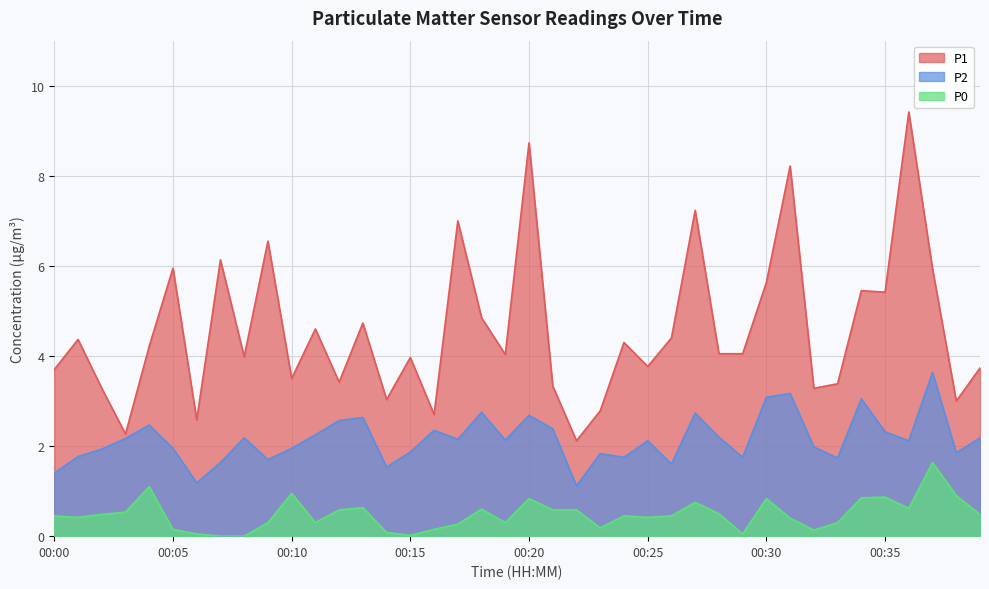

True or false: P1 has more than 1 points higher than both neighbors.

True